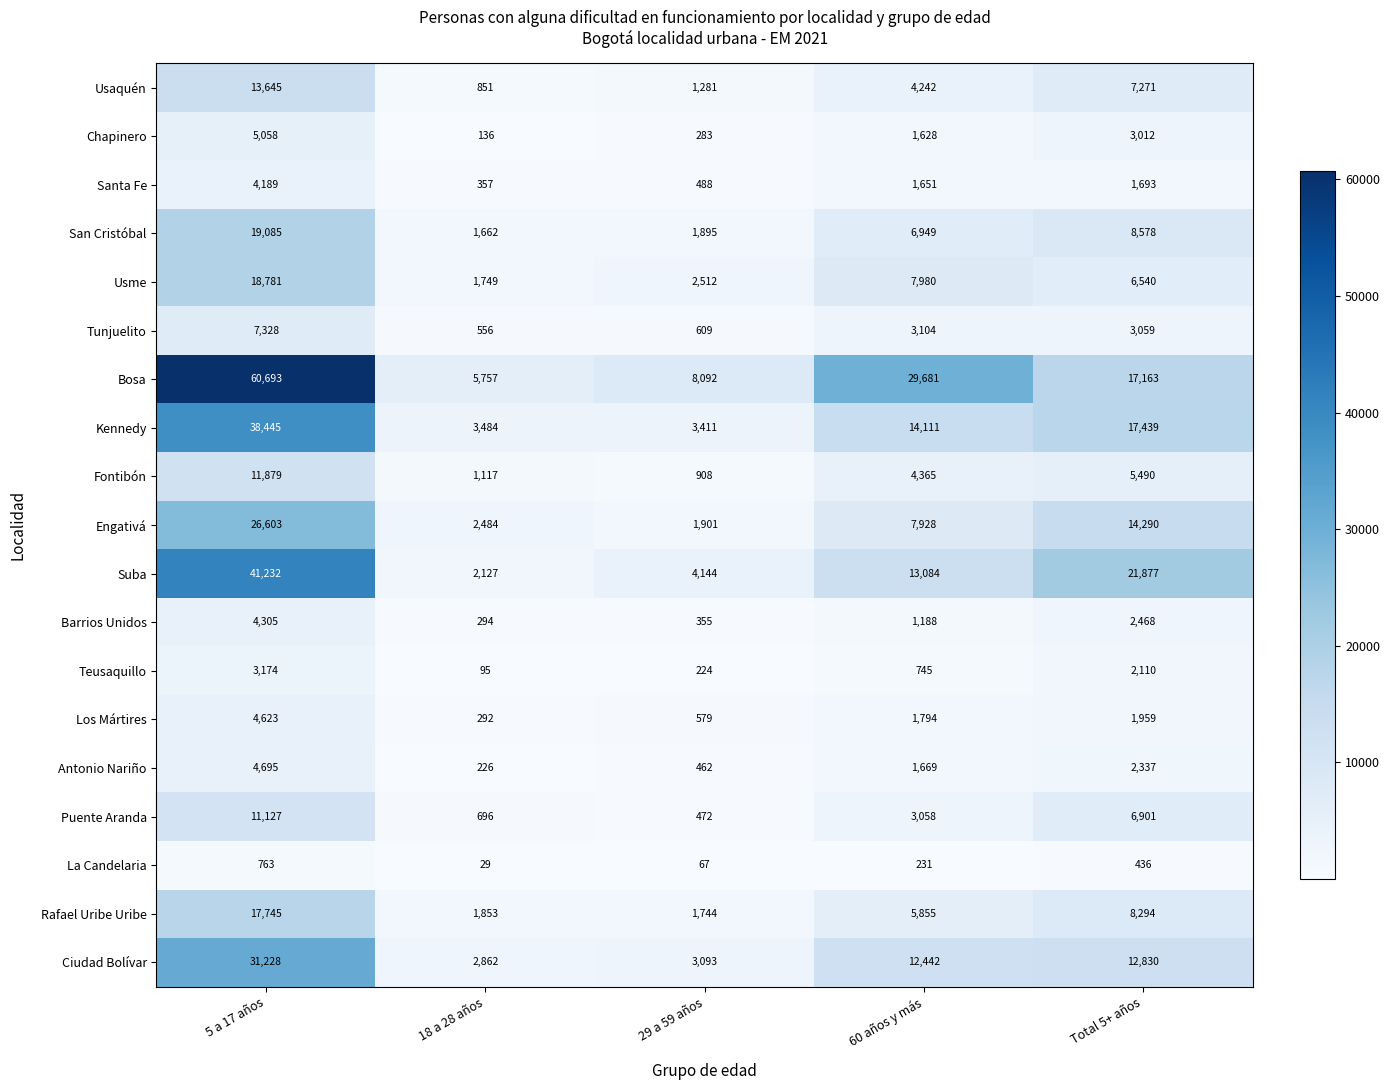

What is the minimum value for Bosa?

5757